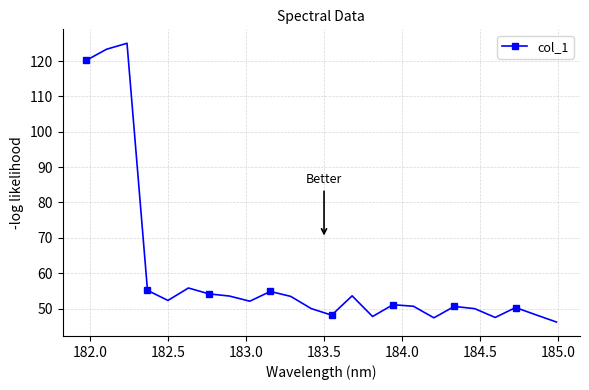

What is the average value?

60.1